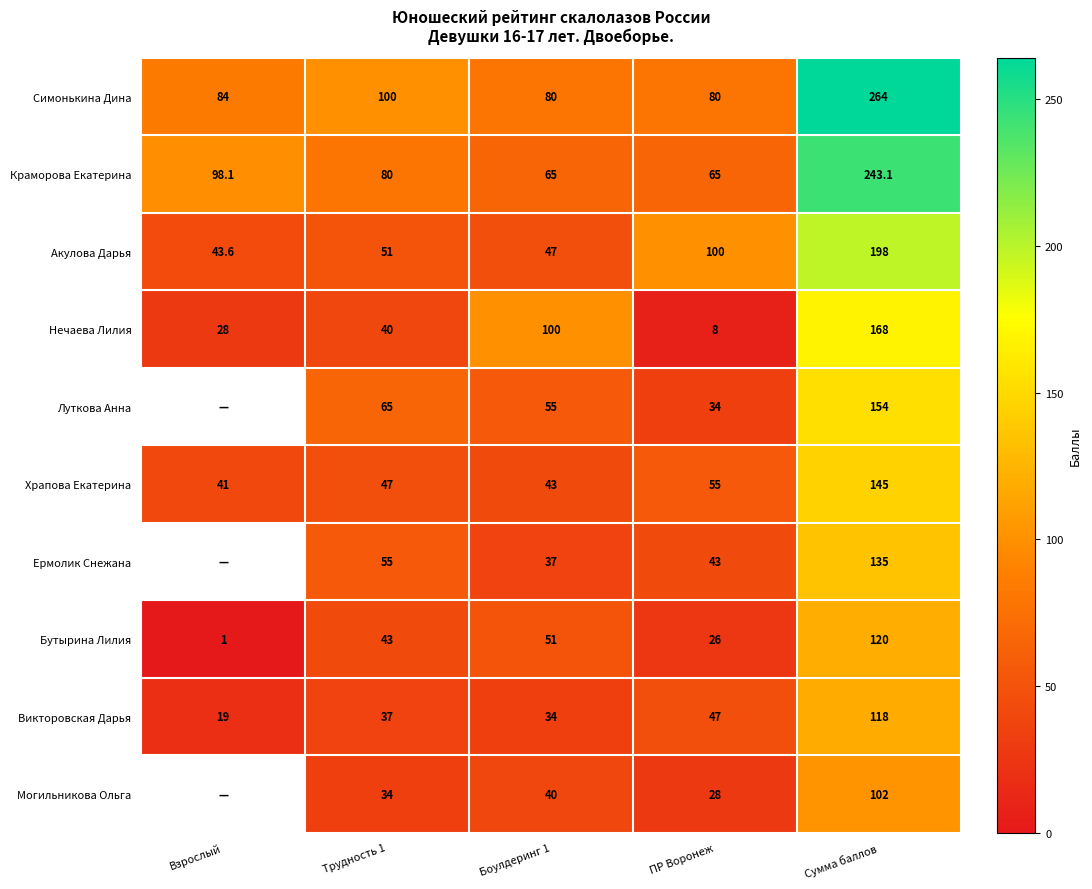

Rank the series at Трудность 1 from highest to lowest value.

Симонькина Дина, Краморова Екатерина, Луткова Анна, Ермолик Снежана, Акулова Дарья, Храпова Екатерина, Бутырина Лилия, Нечаева Лилия, Викторовская Дарья, Могильникова Ольга